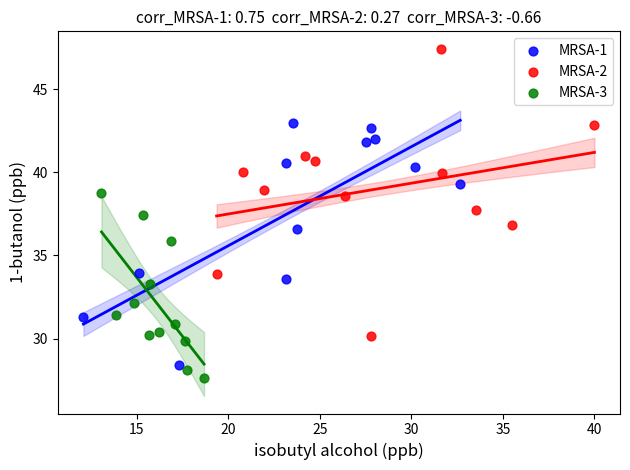

Which series has the largest Y range (max minus min)?

MRSA-2